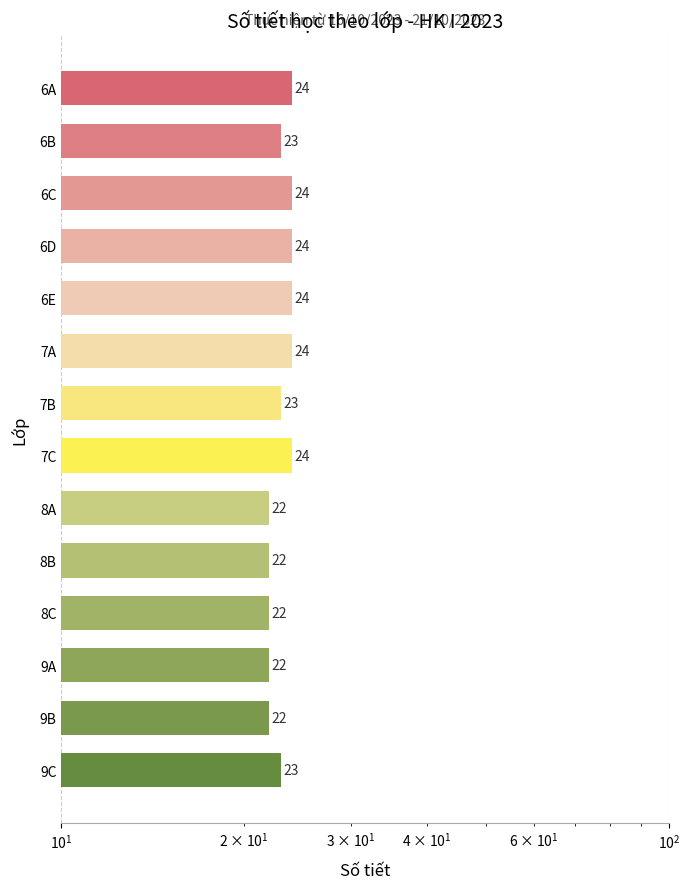

Is it true that the value at 7C is 42?

False